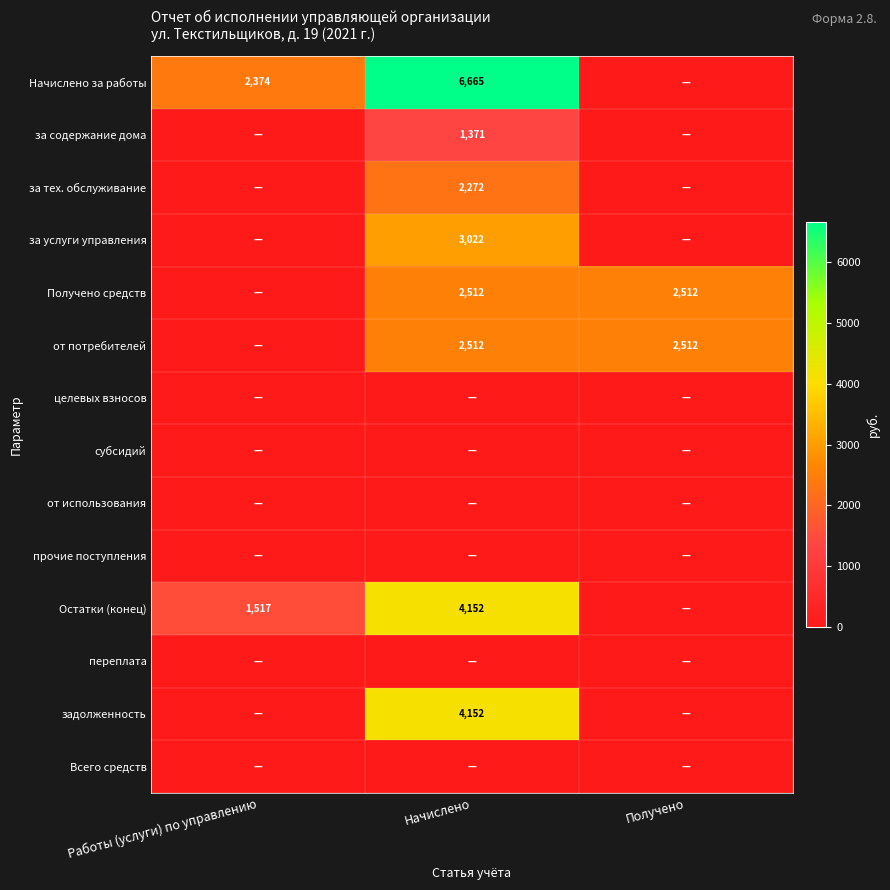

Is it true that Остатки (конец) equals 4152 at Начислено?

True